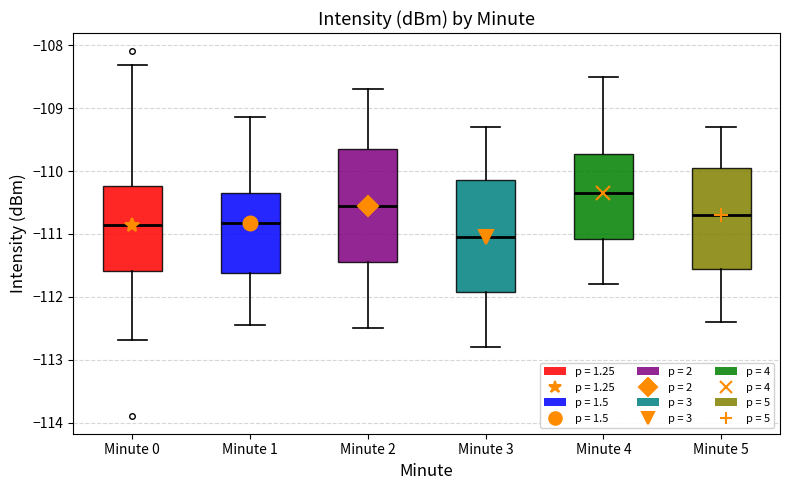

Reading left to right, transcribe this box plot: for each box, give where its median line is, the range the box spans, and where its two whiskers end, as read against the y-axis. The values are not printed on the chart, so give them approximately, as read against the axis.

Minute 0: median -110.9, box -111.6 to -110.2, whiskers -112.7 to -108.3
Minute 1: median -110.8, box -111.6 to -110.3, whiskers -112.4 to -109.1
Minute 2: median -110.5, box -111.4 to -109.6, whiskers -112.5 to -108.7
Minute 3: median -111.0, box -111.9 to -110.1, whiskers -112.8 to -109.3
Minute 4: median -110.3, box -111.1 to -109.7, whiskers -111.8 to -108.5
Minute 5: median -110.7, box -111.5 to -109.9, whiskers -112.4 to -109.3